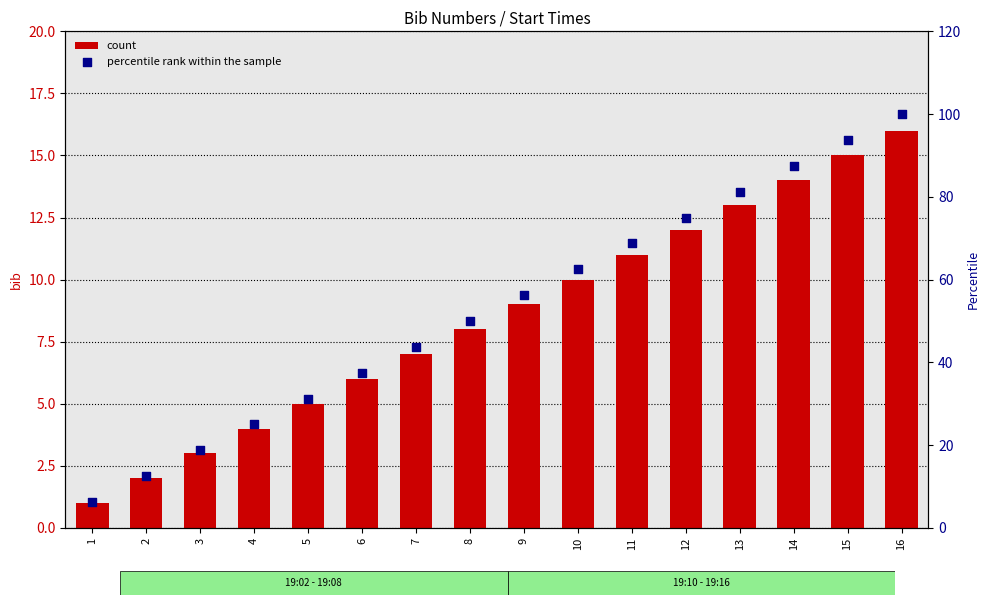

Which series contains the lowest Y value?

count